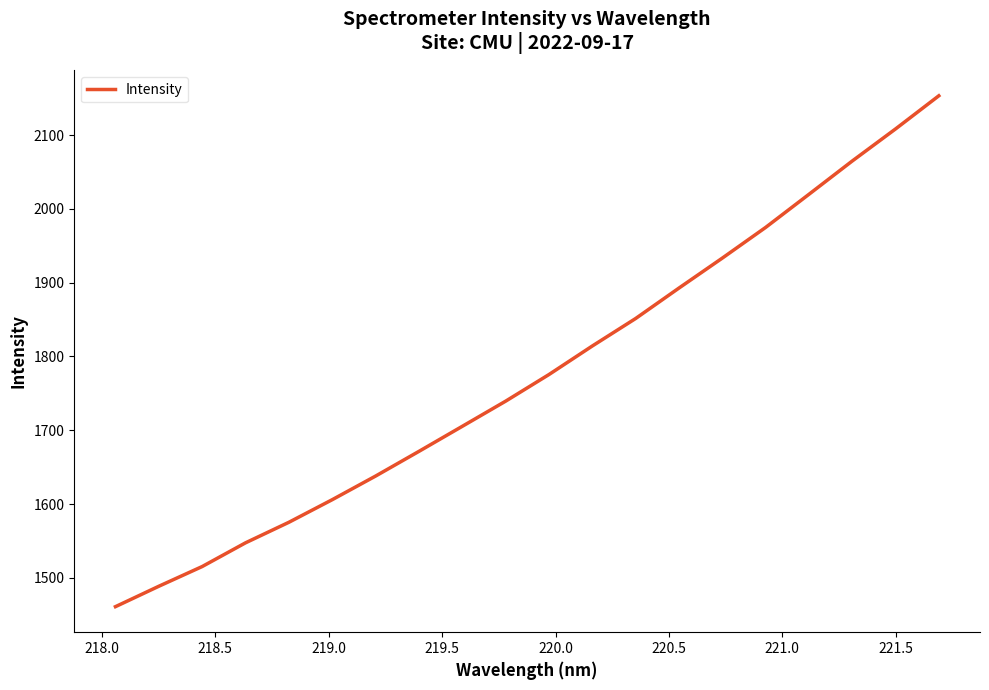

Reading left to right, extract all data points from this chart.

1460.9	1488.5	1515.2	1547.4	1575.2	1605.9	1637.9	1671.4	1705.3	1739.4	1775.5	1814.2	1851.5	1892.7	1933.3	1974.9	2019.8	2064.9	2108.4	2153.4